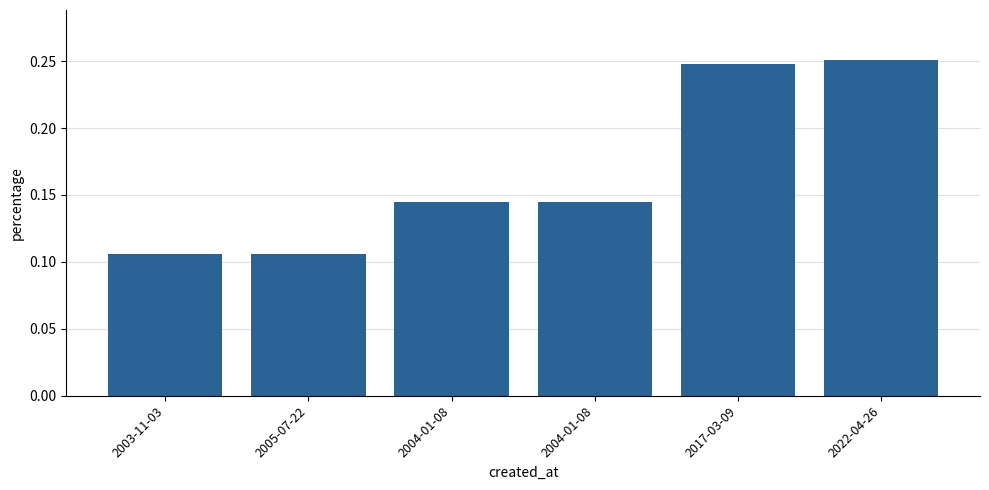

Which label corresponds to the smallest value in the chart?

2003-11-03